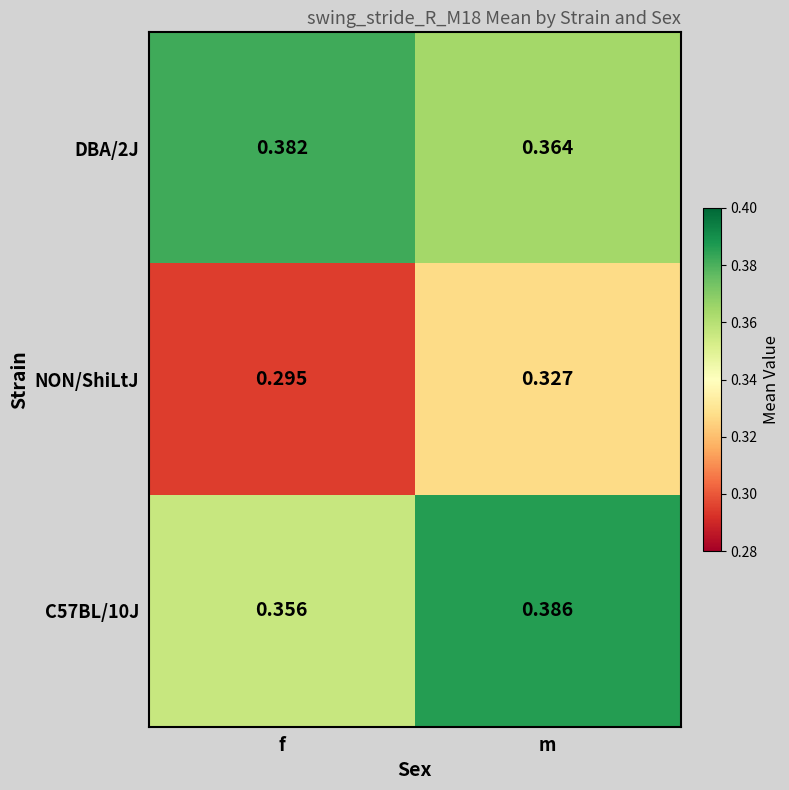

Rank the series at f from lowest to highest value.

NON/ShiLtJ, C57BL/10J, DBA/2J